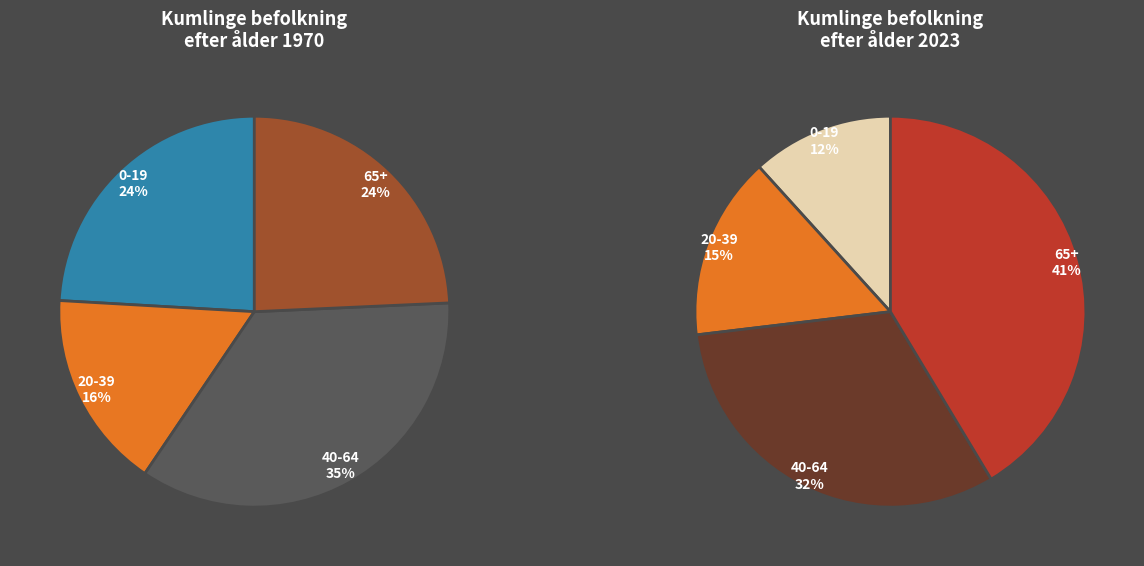

What is the smallest slice in the pie chart?

0-19